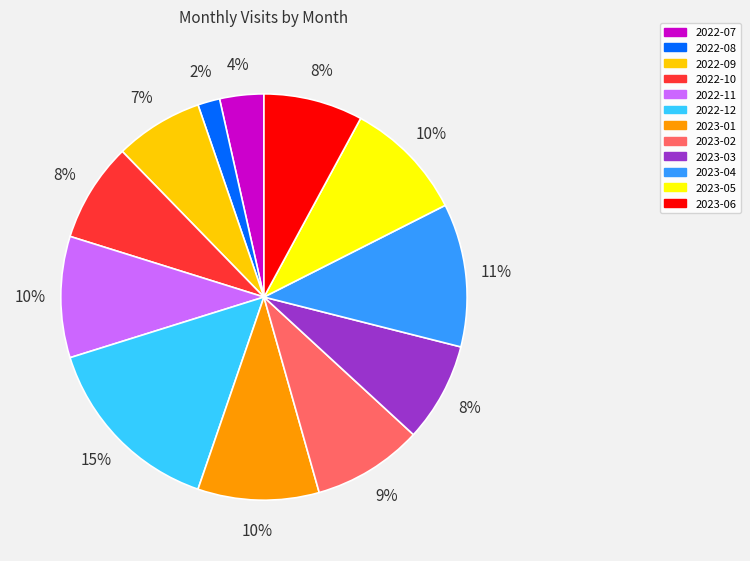

What percentage is the 2022-11 slice, to the nearest percent?

10%